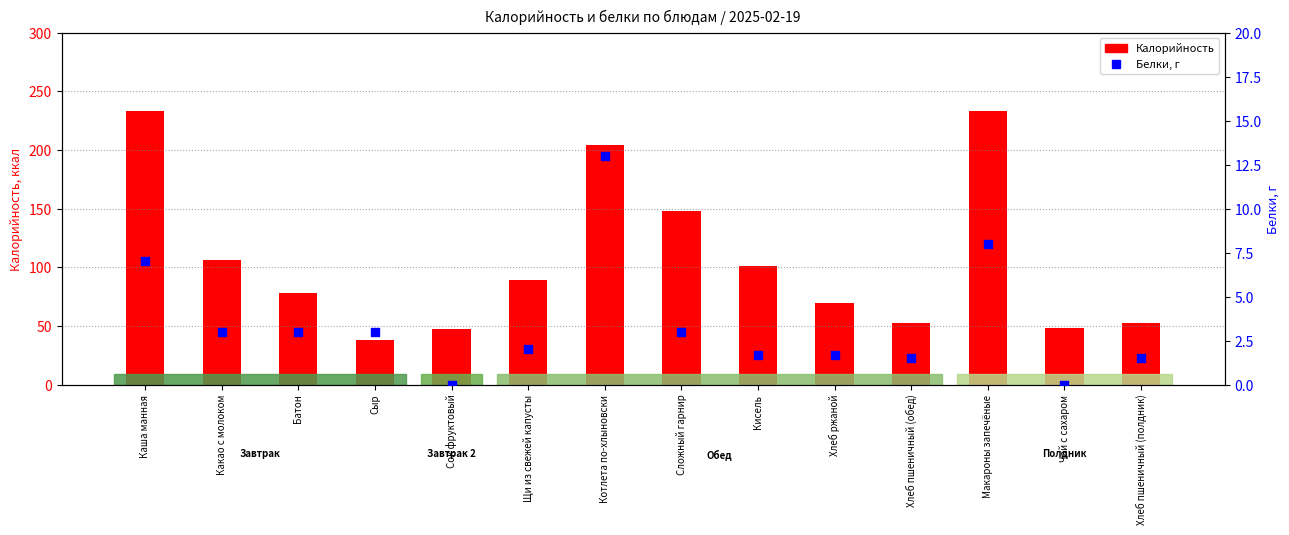

Which series has the largest total across all categories?

Калорийность